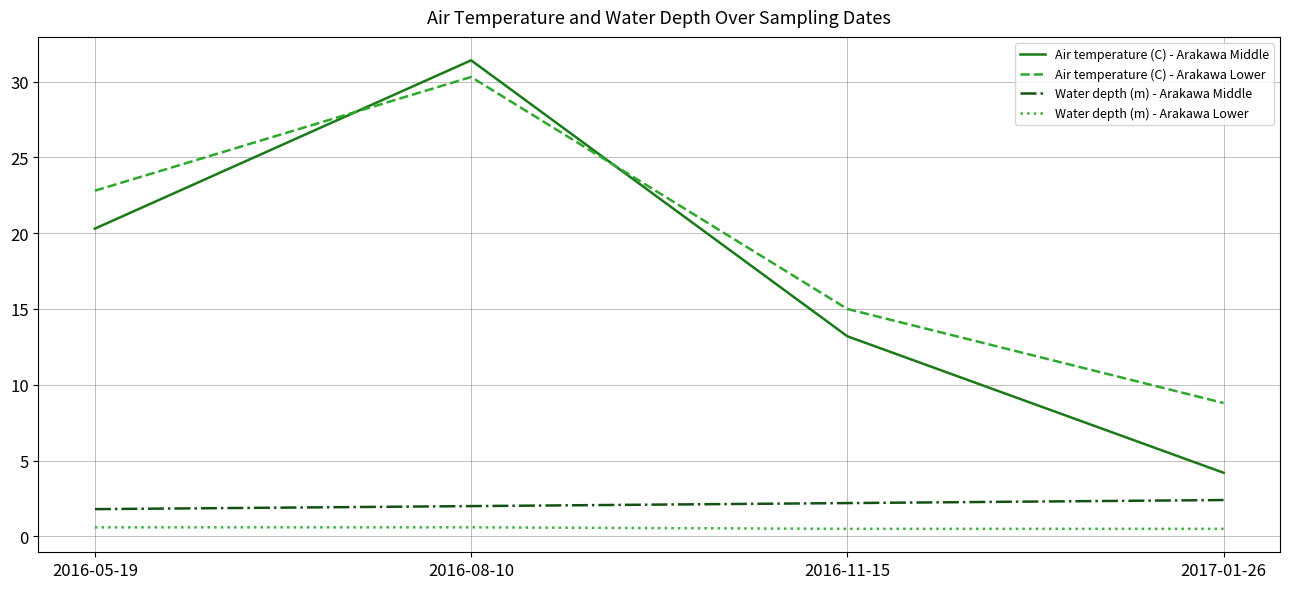

Is it true that Water depth (m) - Arakawa Middle equals 1.8 at 2016-05-19?

True